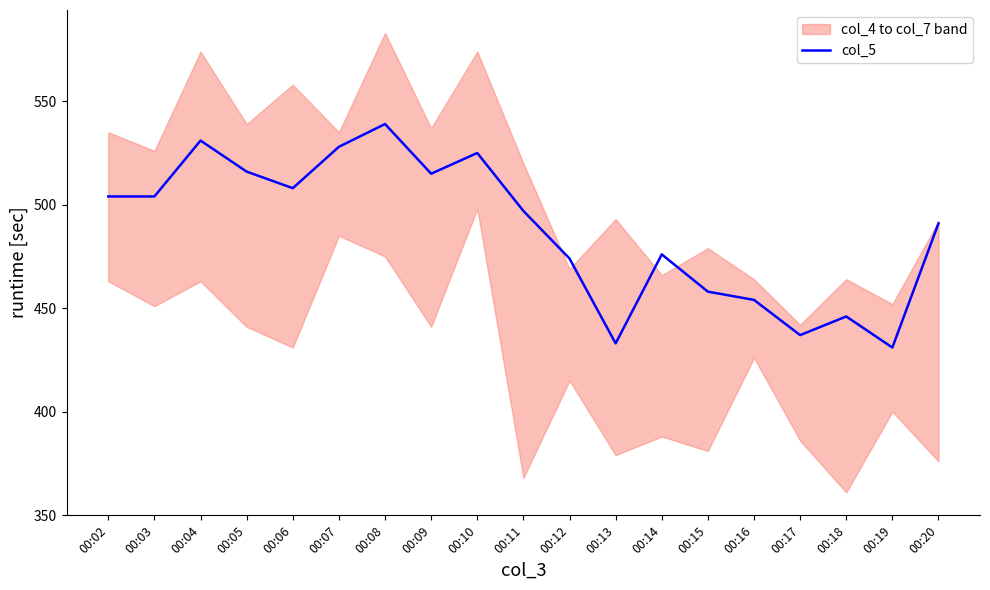

Is it true that the value at 00:19 is 229?

False